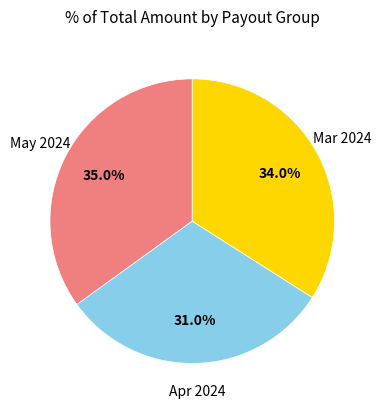

How many segments does this pie chart have?

3